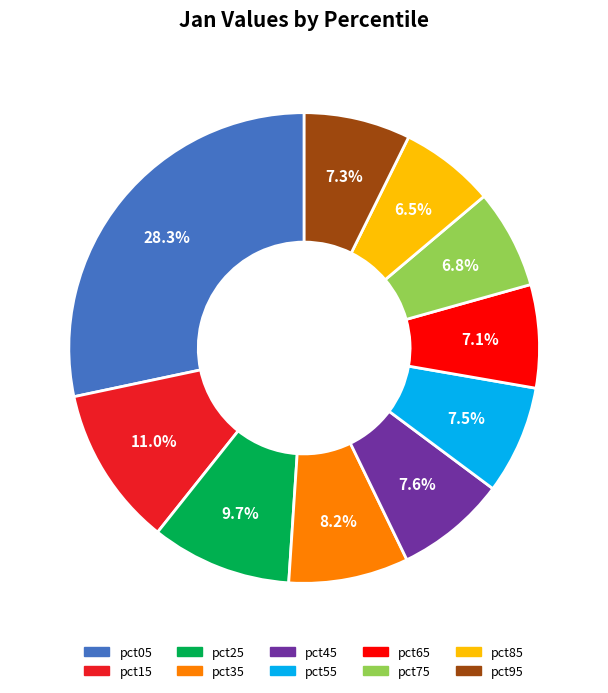

Which slice is the largest?

pct05